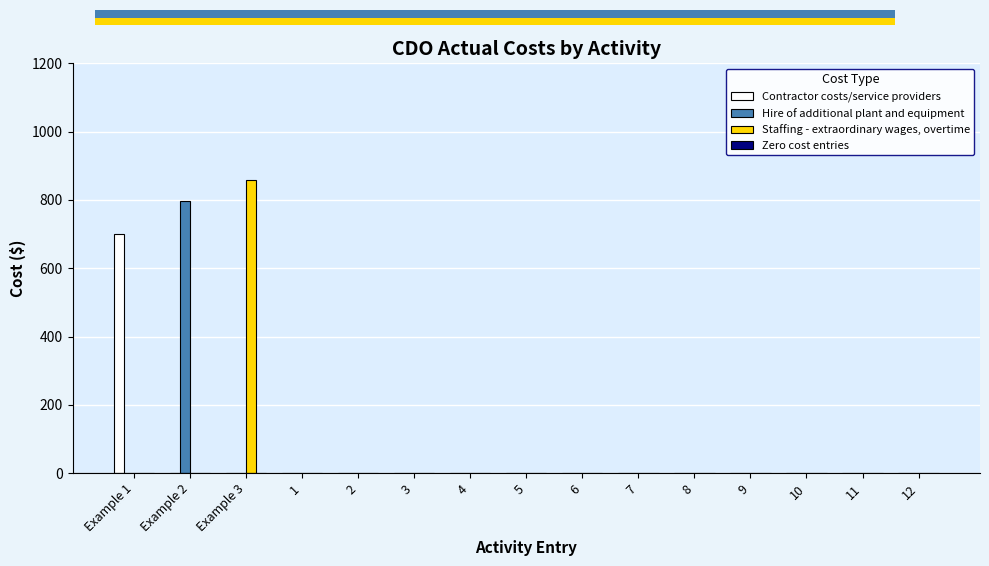

What is the sum of all Staffing - extraordinary wages, overtime values?

859